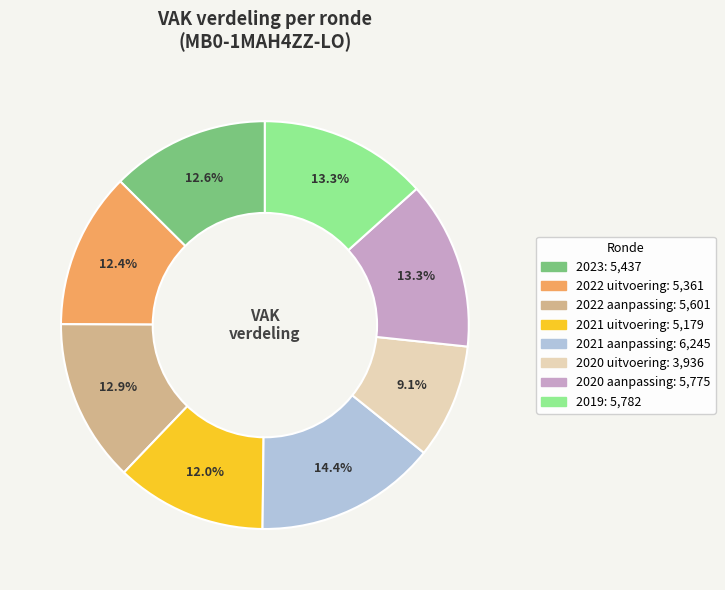

How many slices are in this pie chart?

8